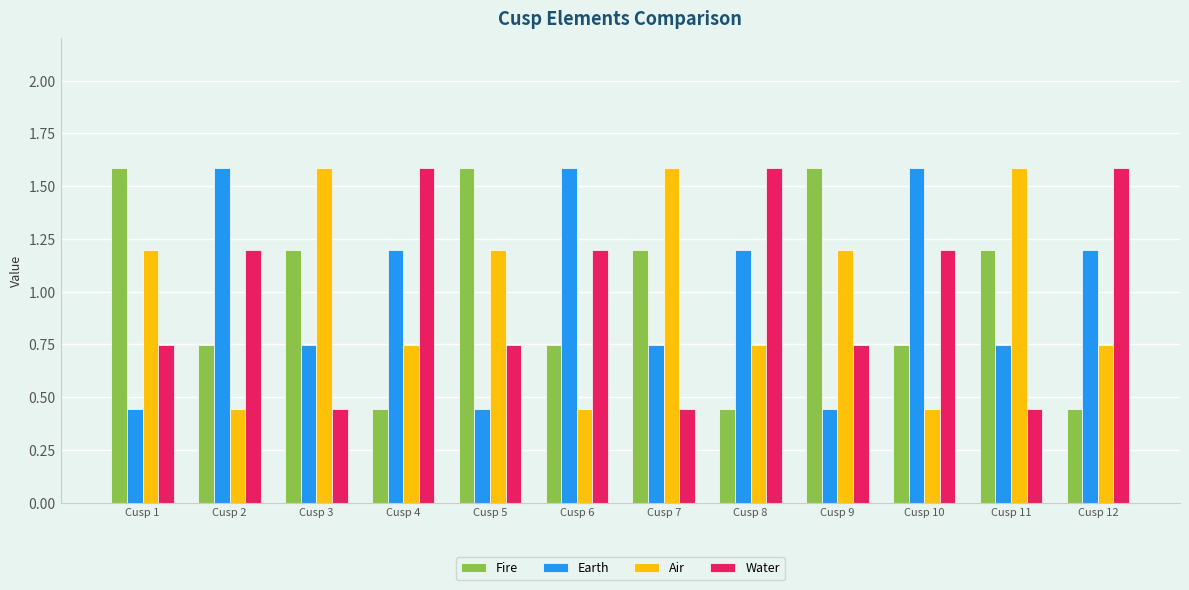

Between Cusp 1 and Cusp 8, which series saw the biggest shift?

Fire